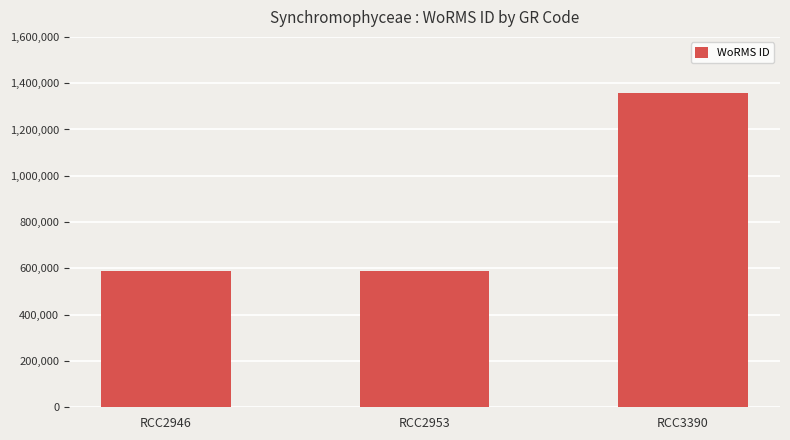

Between RCC3390 and RCC2946, which is larger?

RCC3390